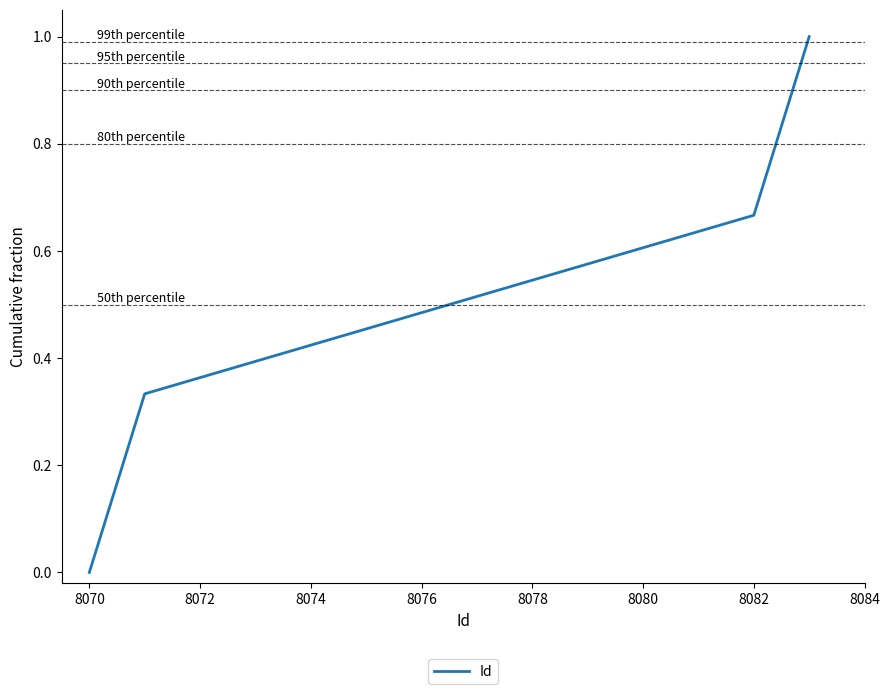

What is the maximum value shown in the chart?

1.0